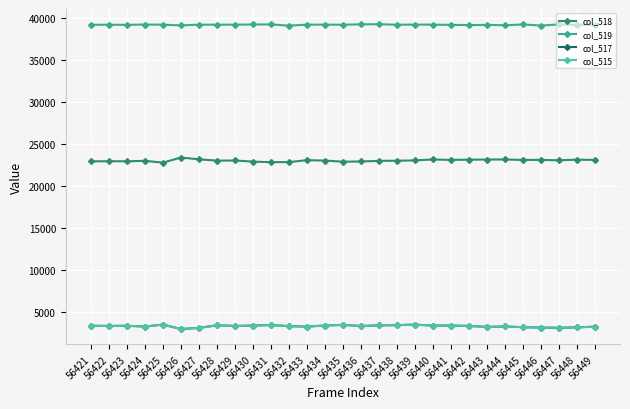

What is the lowest value of the col_515 series?

2945